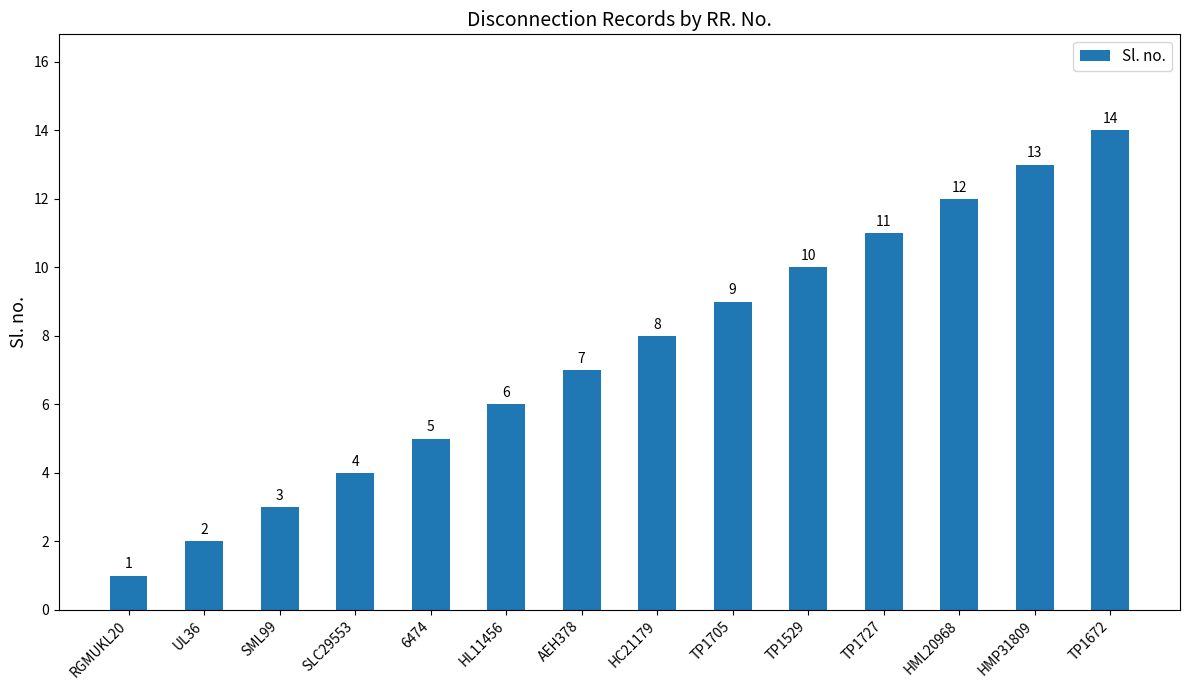

Read the value at SLC29553.

4